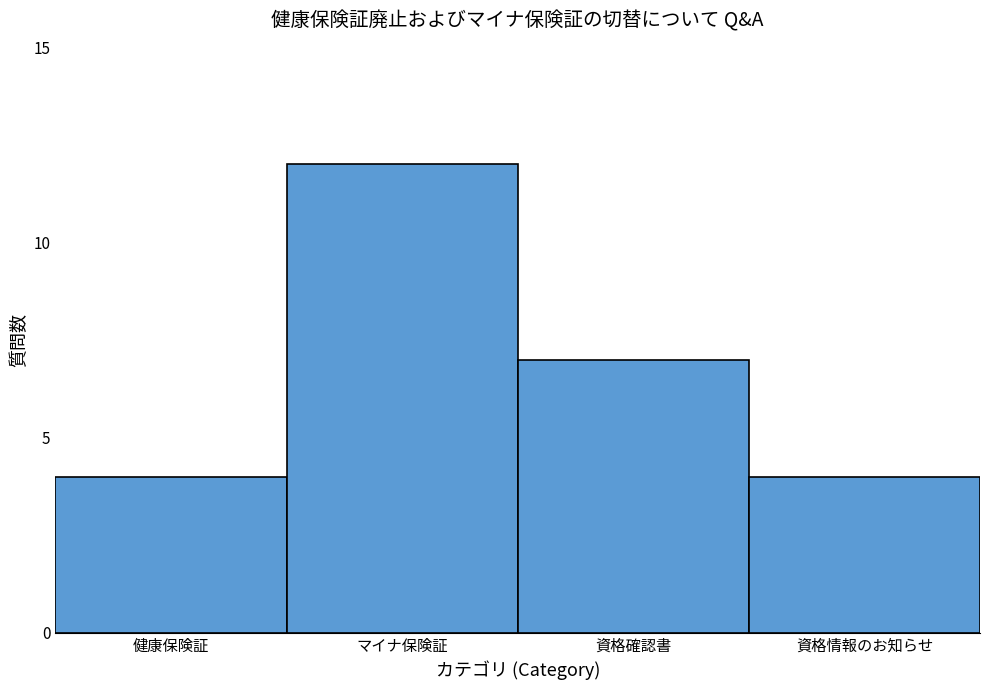

Reading left to right, transcribe all the data shown in this chart.

4	12	7	4